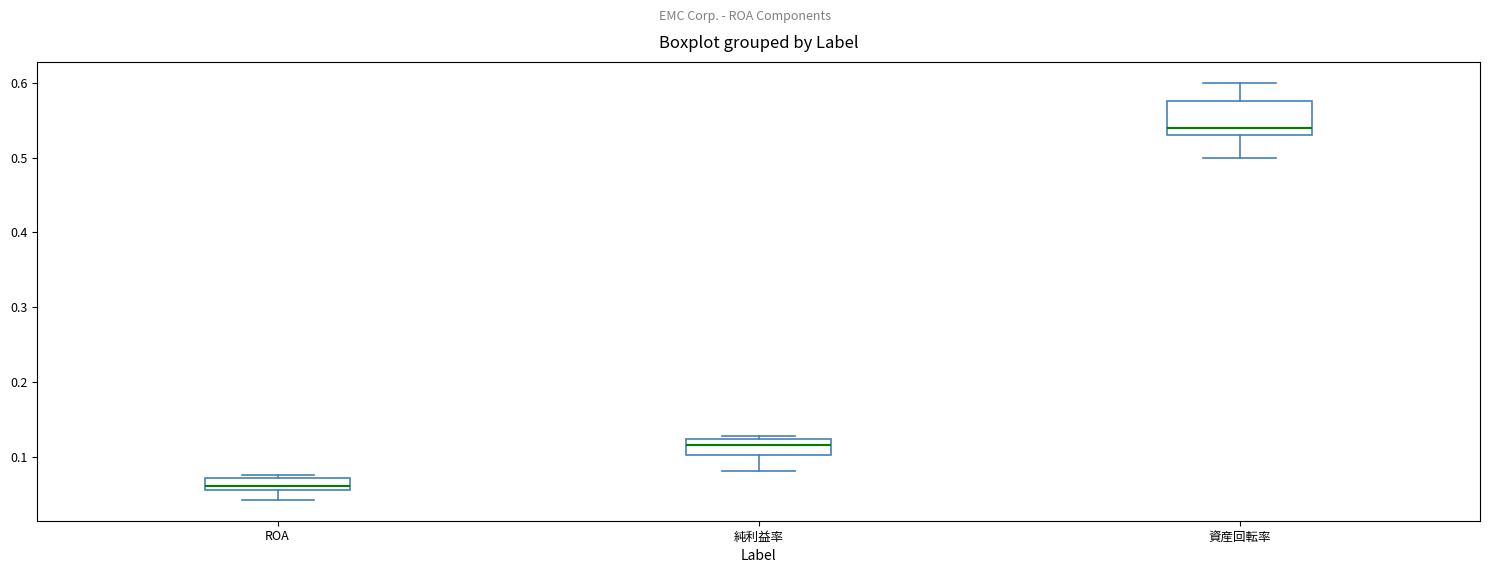

Reading left to right, transcribe this box plot: for each box, give where its median line is, the range the box spans, and where its two whiskers end, as read against the y-axis. The values are not printed on the chart, so give them approximately, as read against the axis.

ROA: median 0.06 (just above the box's lower edge), box 0.06 to 0.07, whiskers 0.04 to 0.08
純利益率: median 0.12 (inside the box), box 0.10 to 0.12, whiskers 0.08 to 0.13
資産回転率: median 0.54, box 0.53 to 0.58, whiskers 0.50 to 0.60